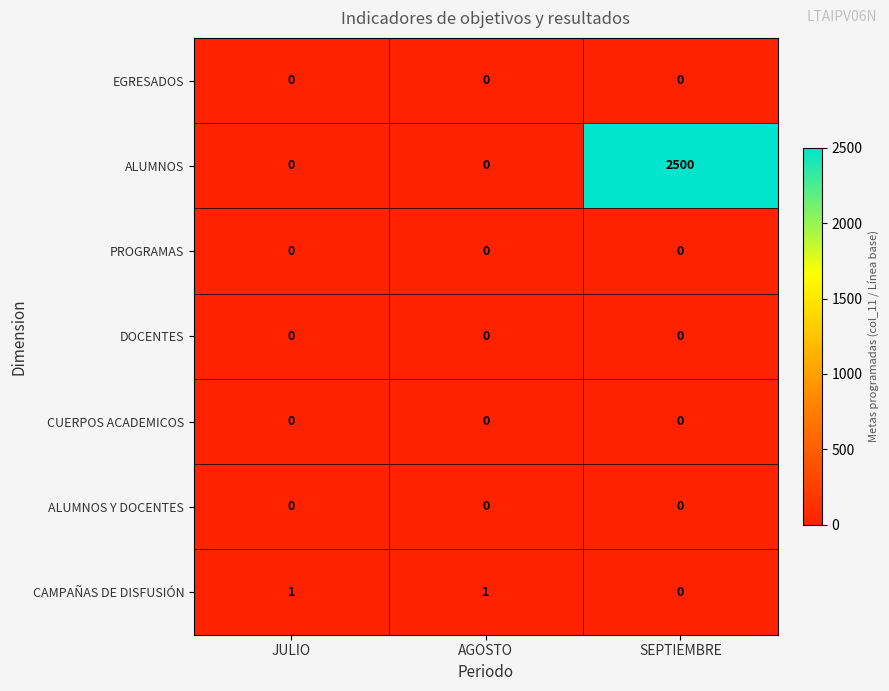

At how many categories does at least one series exceed 1947?

1